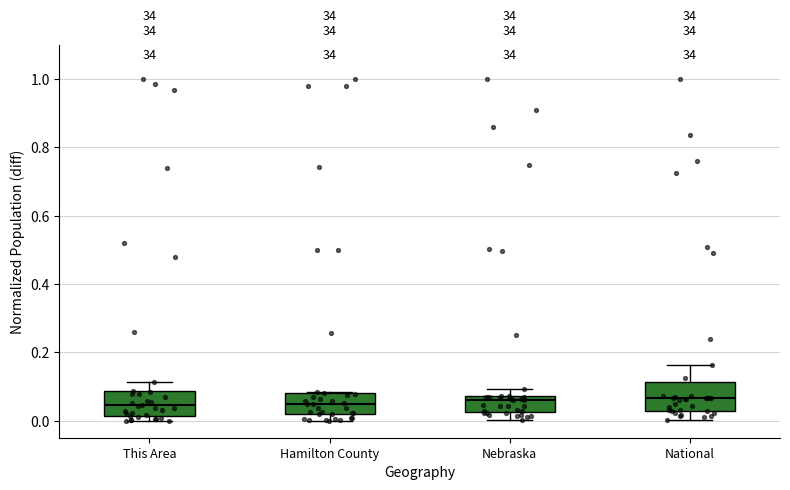

Where is the lower edge of the box for Nebraska on the y-axis? The values are not printed on the chart, so give them approximately, as read against the axis.

0.02